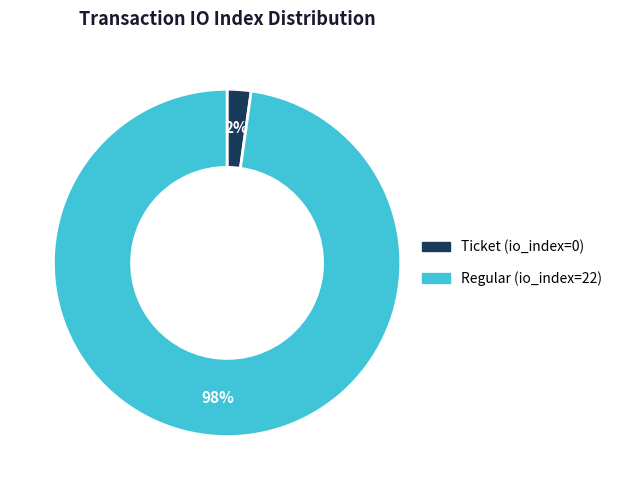

How many slices are in this pie chart?

2